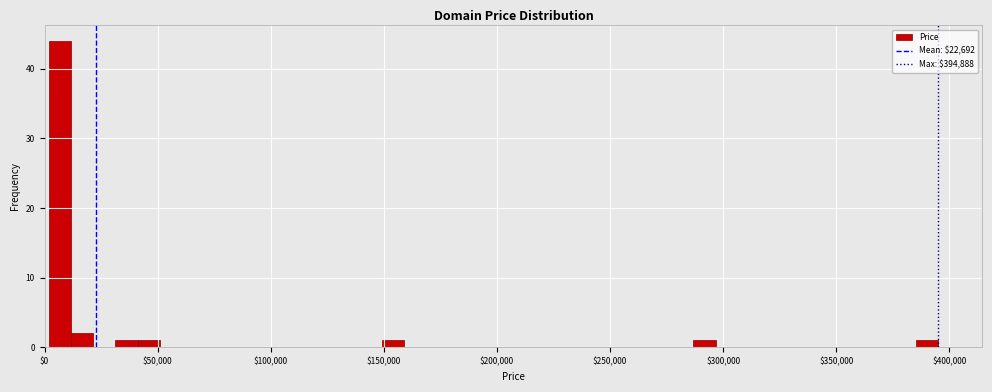

Around what value on the x-axis is the tallest bar? Give the approximate position of its centre, as read against the axis.

5000